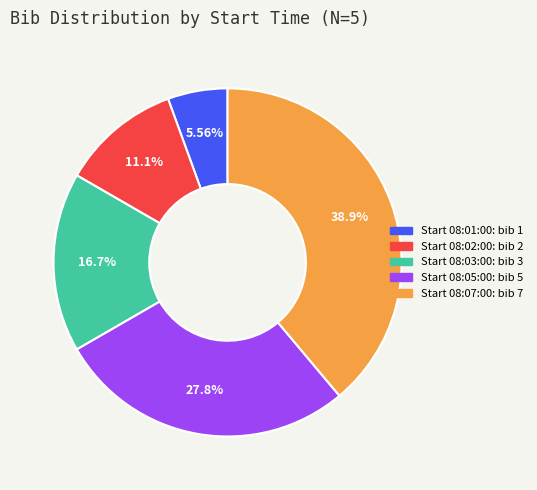

Does any single category account for the majority?

No